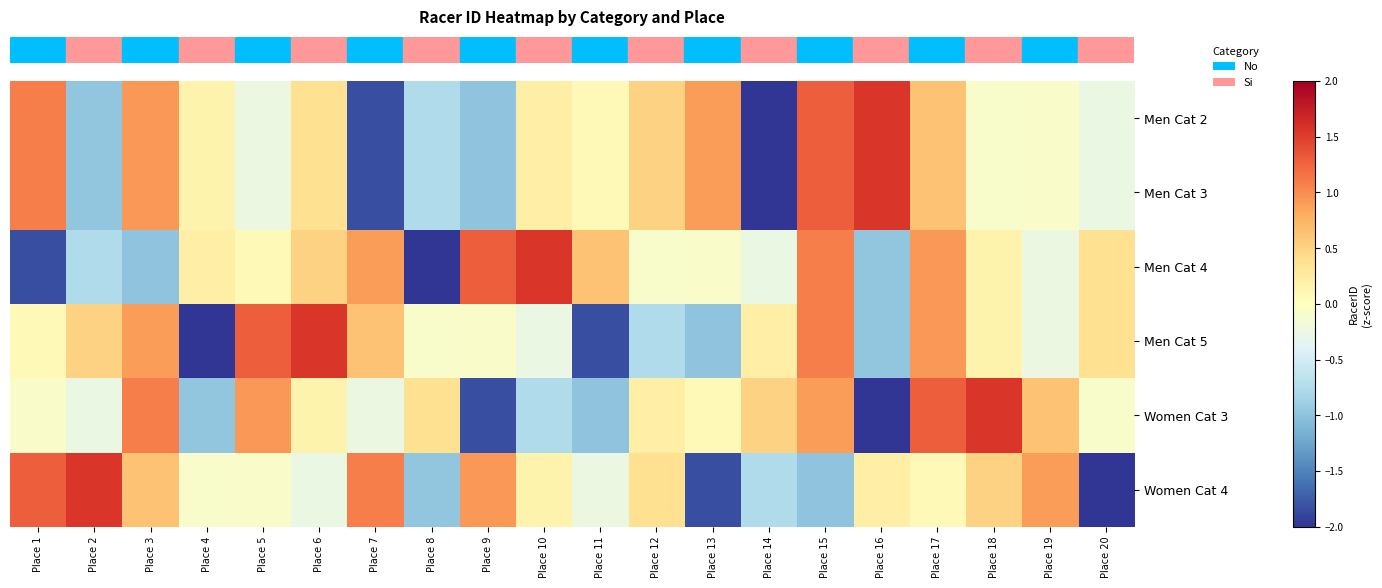

Which label corresponds to the largest value in the chart?

Place 10